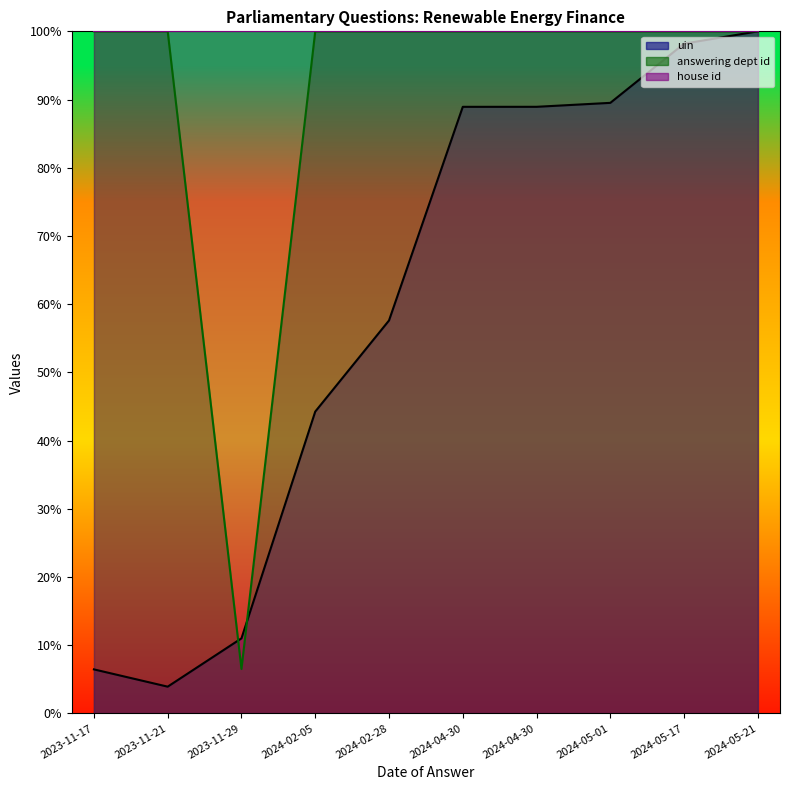

Reading left to right, extract all data points from this chart.

uin: 6.5	3.9	11.0	44.2	57.6	88.9	88.9	89.5	98.2	100.0
answering dept id: 100.0	100.0	6.5	100.0	100.0	100.0	100.0	100.0	100.0	100.0